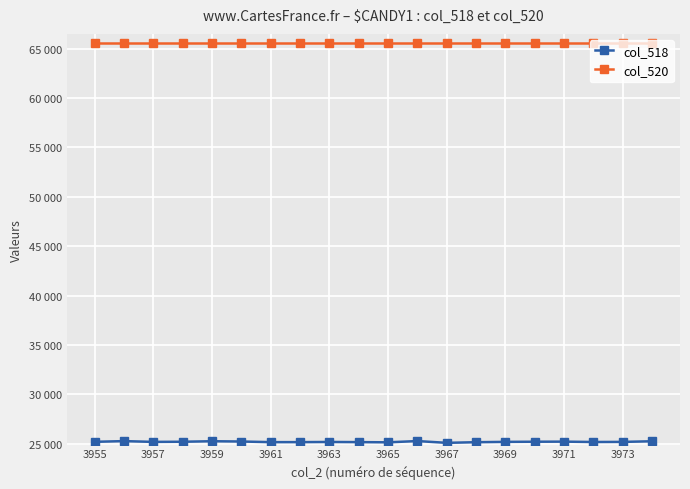

Is this an area chart (filled region under the line)?

No